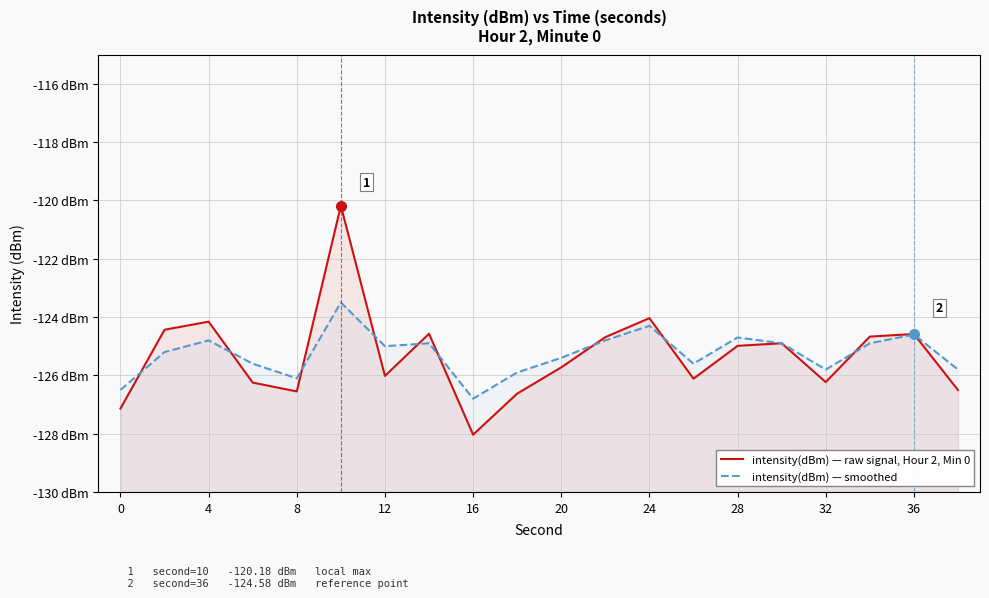

How many data points in intensity(dBm) — raw signal, Hour 2, Min 0 are less than -124?

19